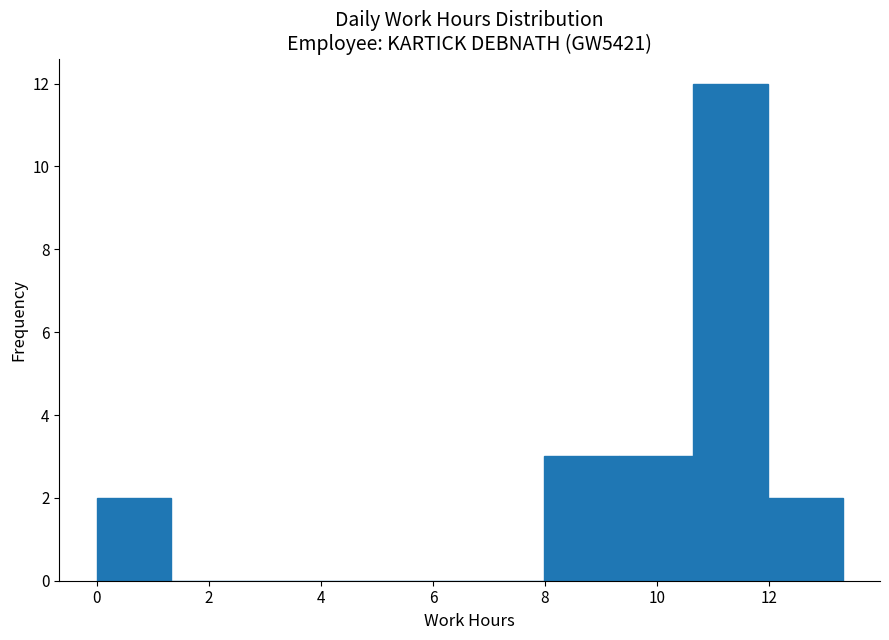

Reading left to right, transcribe this chart: for each bar, give the range it covers on the x-axis and its height. Neither the bar edges nor the heights are printed on the chart, so give them approximately, as read against the axes.

0.0 to 1.4: 2
1.4 to 2.6: 0
2.6 to 4.0: 0
4.0 to 5.4: 0
5.4 to 6.6: 0
6.6 to 8.0: 0
8.0 to 9.4: 3
9.4 to 10.6: 3
10.6 to 12.0: 12
12.0 to 13.4: 2